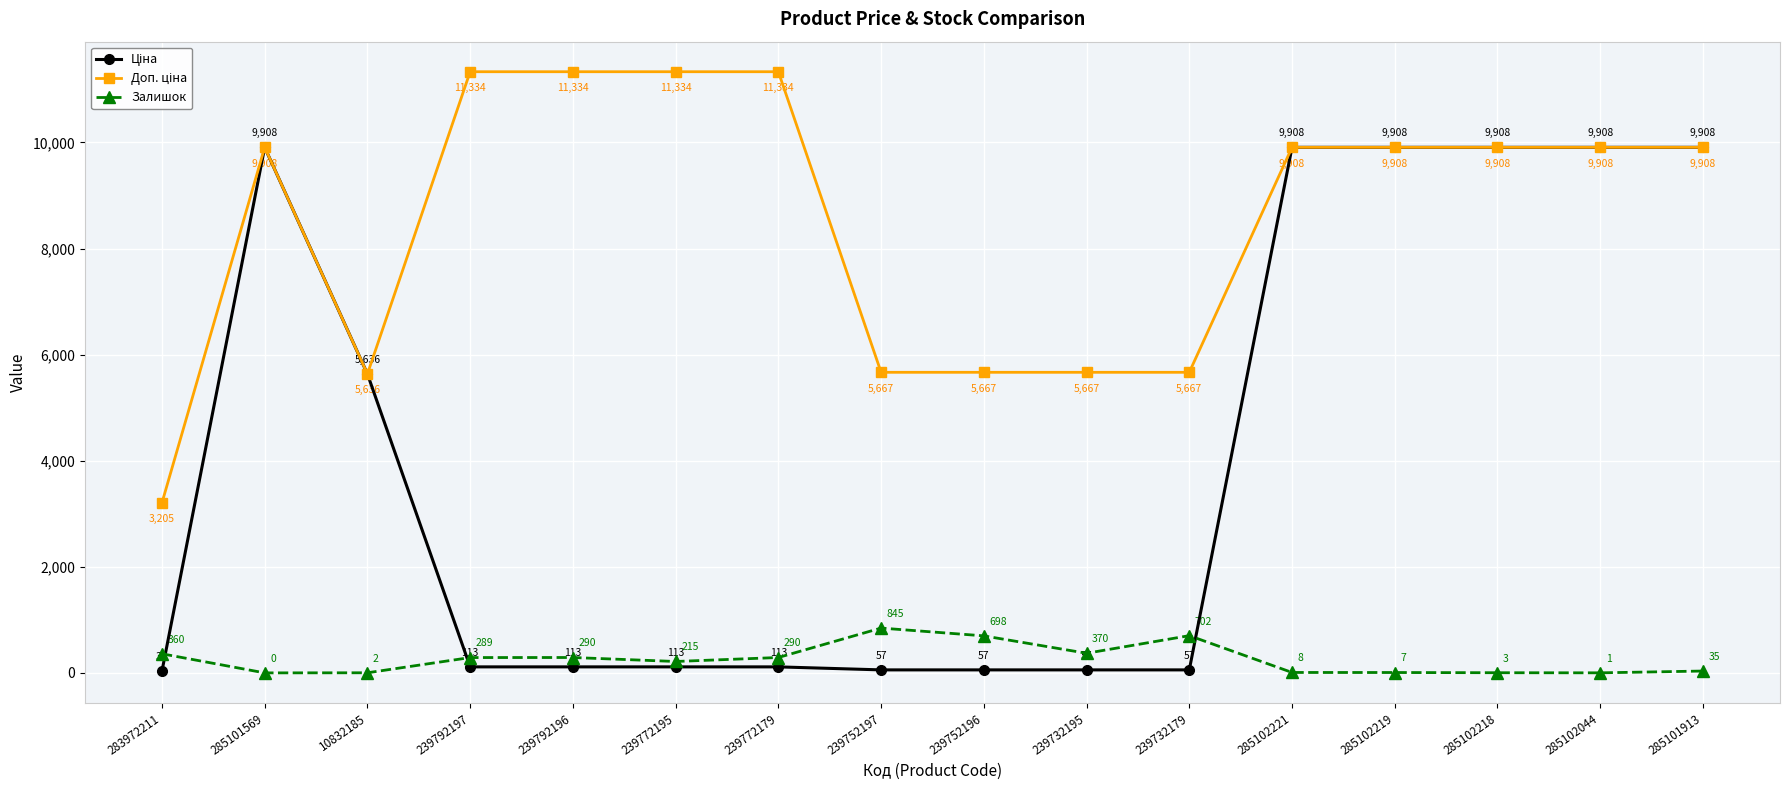

What is the maximum value shown in the chart?

11334.0